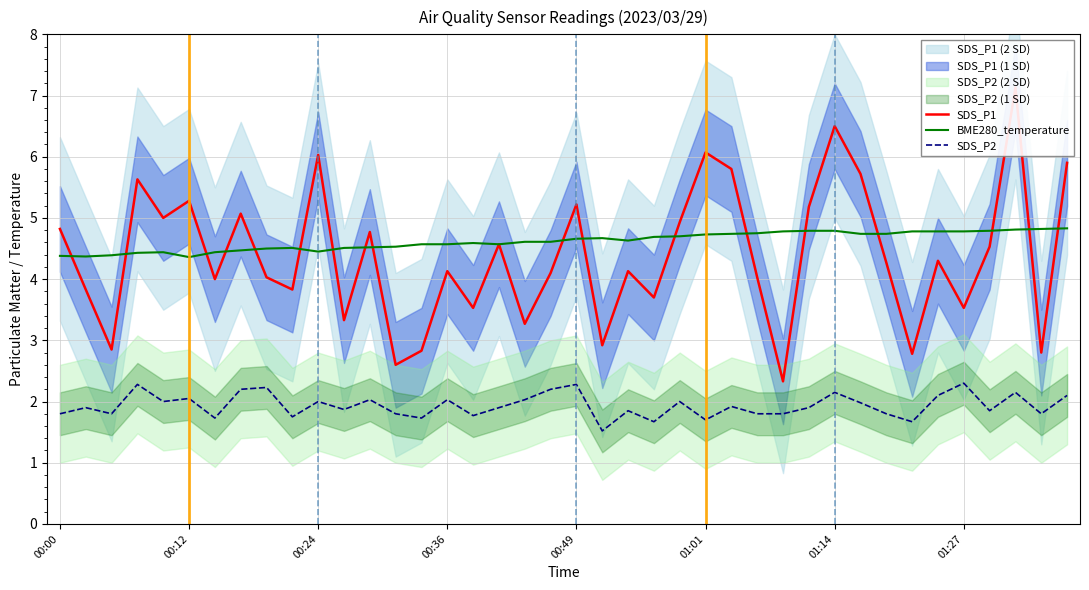

At how many categories does at least one series exceed 3?

40